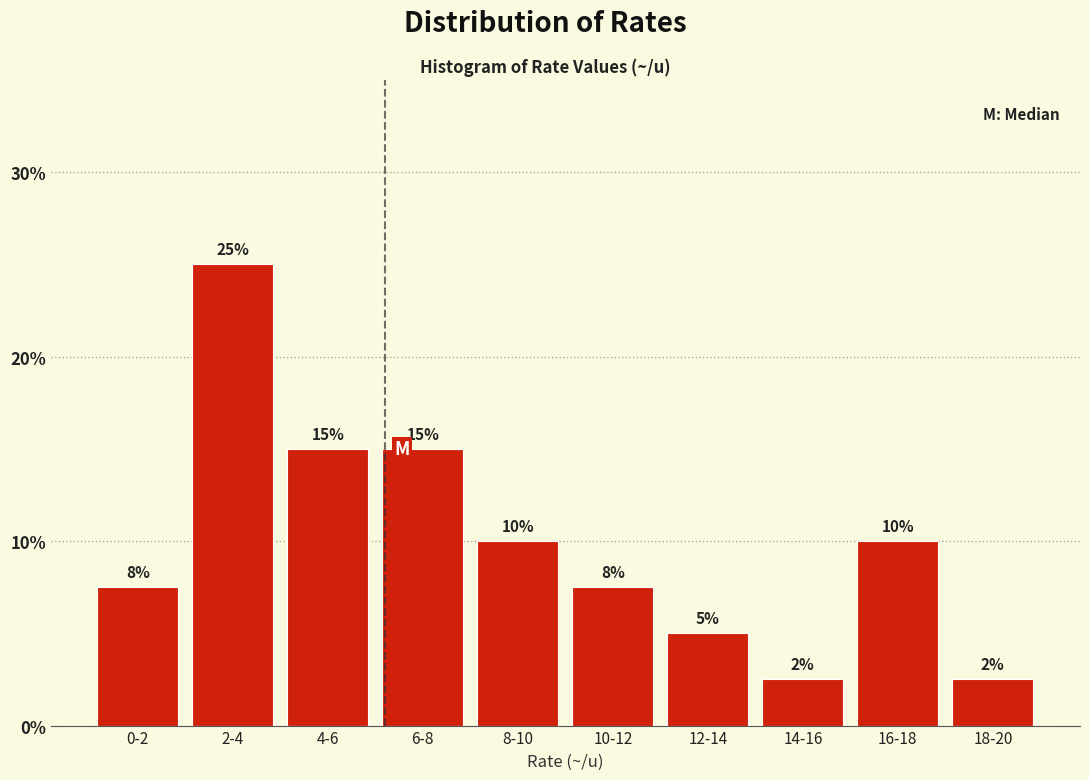

What value does the data have at 6-8?

15.0